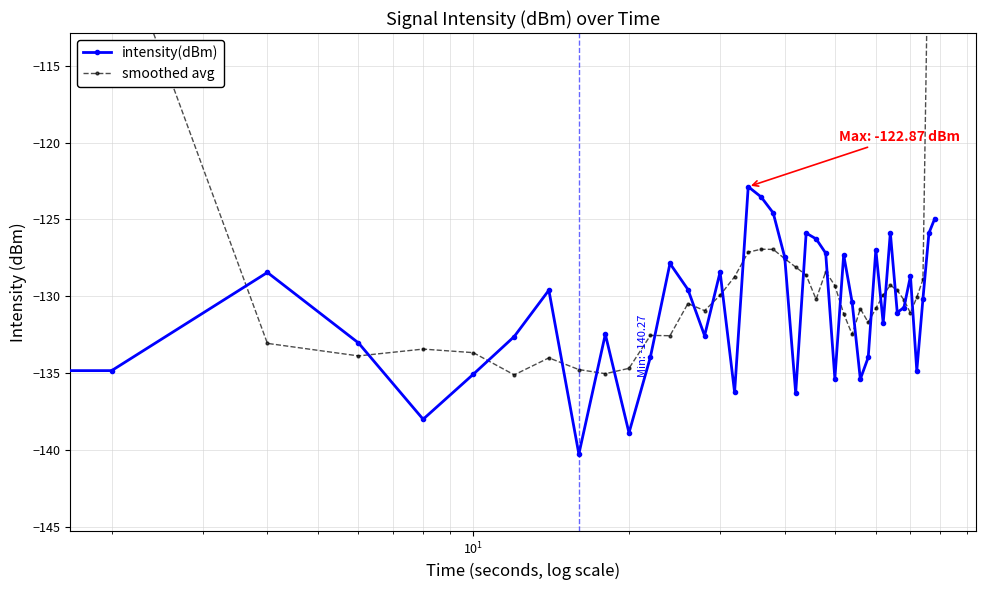

Reading left to right, what are all the values shown in this chart?

intensity(dBm): -131.0	-134.8	-128.5	-133.0	-138.0	-135.1	-132.6	-129.6	-140.3	-132.5	-138.9	-134.0	-127.9	-129.6	-132.6	-128.4	-136.3	-122.9	-123.5	-124.6	-127.5	-136.3	-125.9	-126.3	-127.2	-135.4	-127.3	-130.4	-135.4	-134.0	-127.0	-131.8	-125.9	-131.1	-130.7	-128.7	-134.8	-130.2	-125.9	-124.9
smoothed avg: -78.9	-105.5	-133.1	-133.9	-133.4	-133.7	-135.1	-134.0	-134.8	-135.0	-134.7	-132.6	-132.6	-130.5	-130.9	-129.9	-128.7	-127.1	-126.9	-127.0	-127.6	-128.1	-128.6	-130.2	-128.4	-129.3	-131.1	-132.5	-130.8	-131.7	-130.8	-129.9	-129.3	-129.6	-130.2	-131.1	-130.1	-128.9	-103.2	-76.2